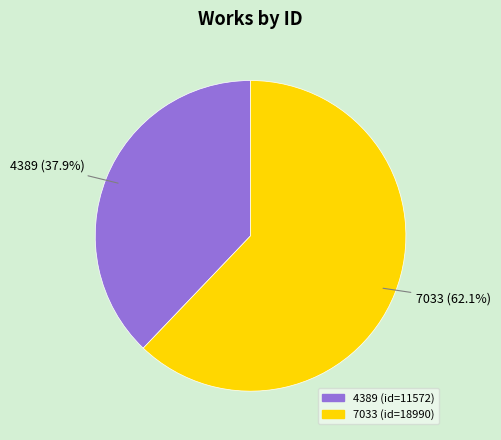

To the nearest percent, what portion does 7033 represent?

62%